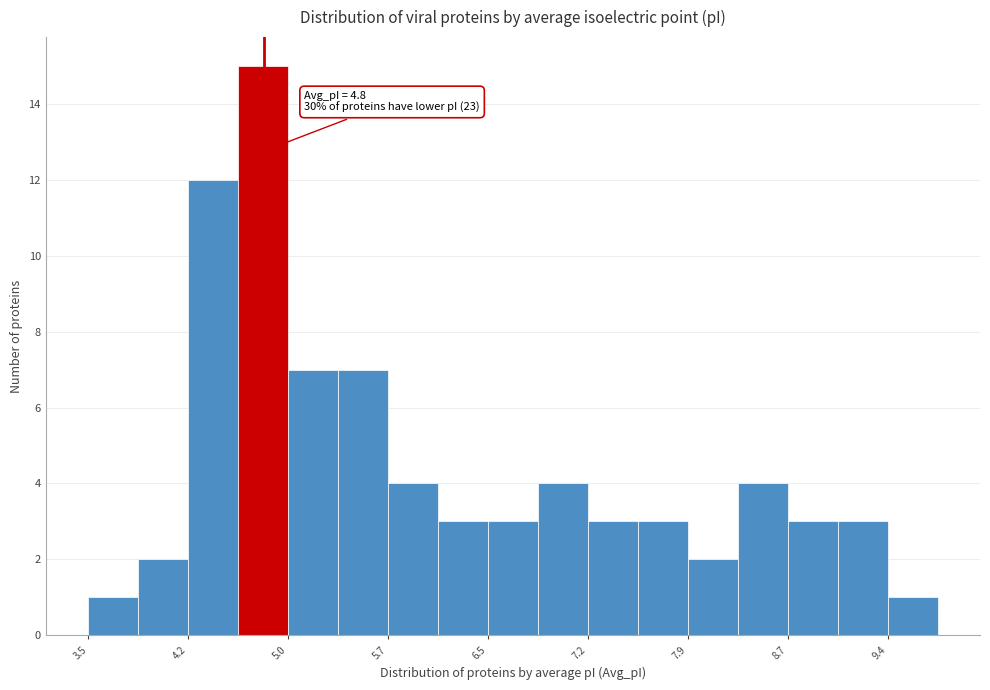

Around what value on the x-axis is the tallest bar? Give the approximate position of its centre, as read against the axis.

4.8